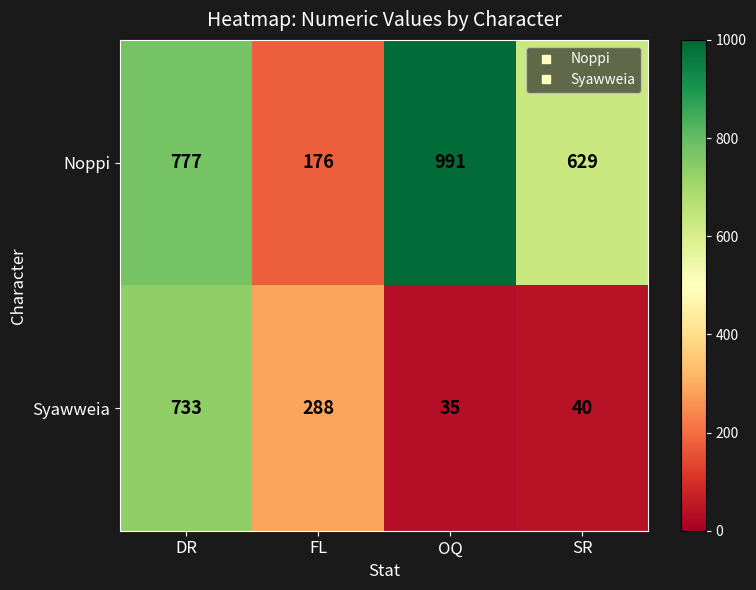

What is the difference between the maximum and second lowest values in the Syawweia series?

693